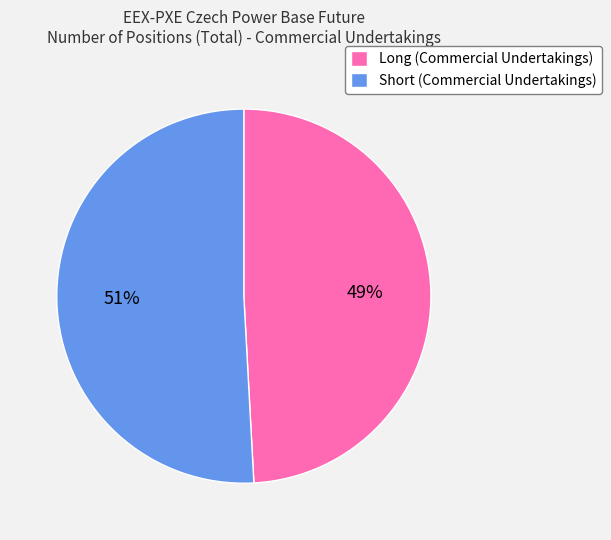

Rank the categories by value from highest to lowest.

Short (Commercial Undertakings), Long (Commercial Undertakings)